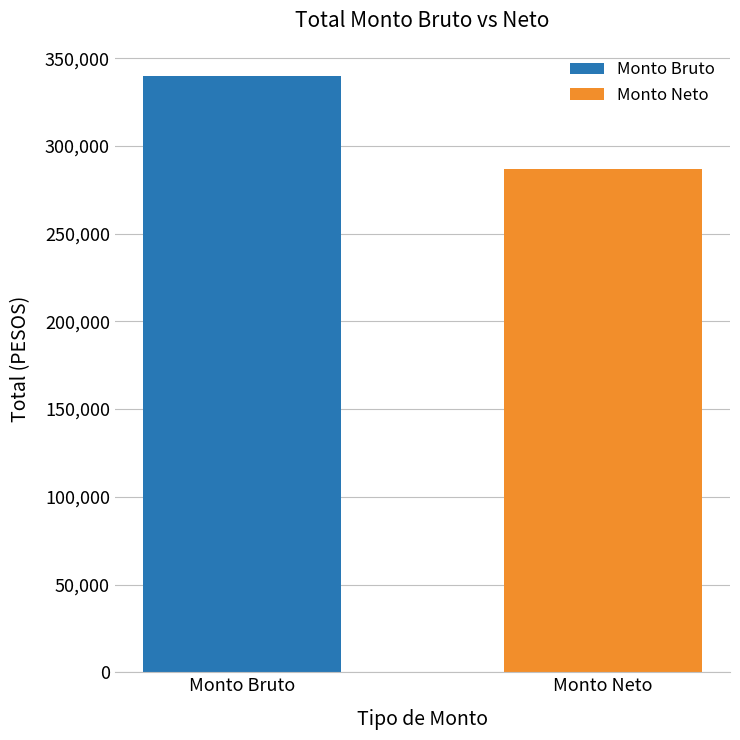

True or false: the data shows 286697.1 at Monto Neto.

True